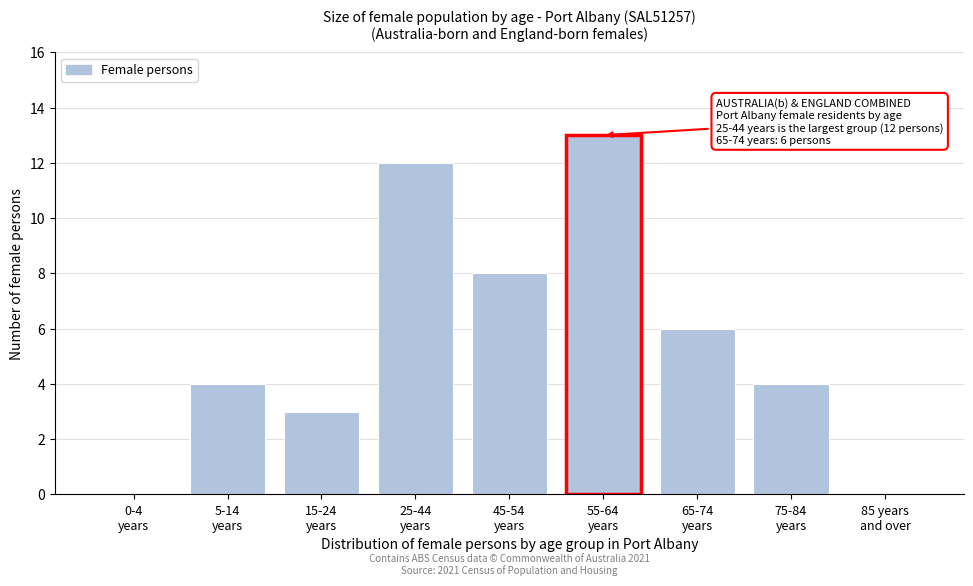

What is the maximum value shown in the chart?

13